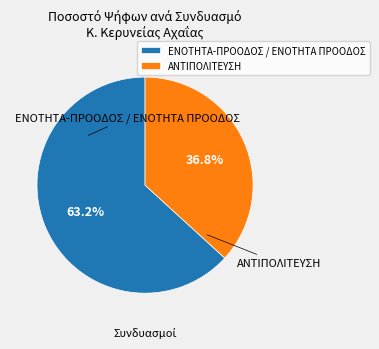

Which category has the smallest portion of the pie?

ΑΝΤΙΠΟΛΙΤΕΥΣΗ